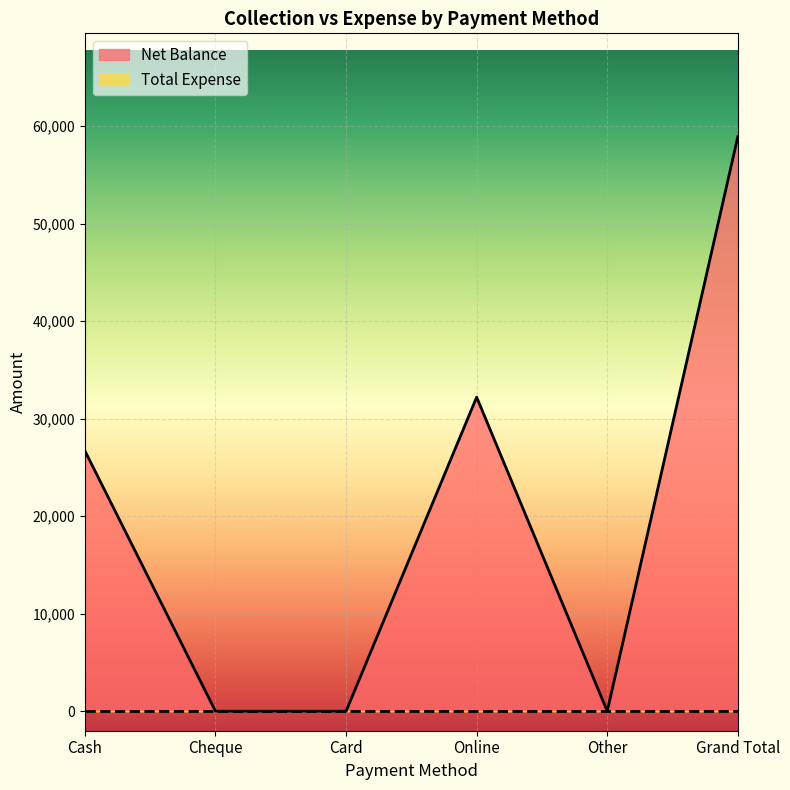

Reading right to left, what are all the values shown in this chart?

Grand Total=58900	Other=0	Online=32200	Card=0	Cheque=0	Cash=26700